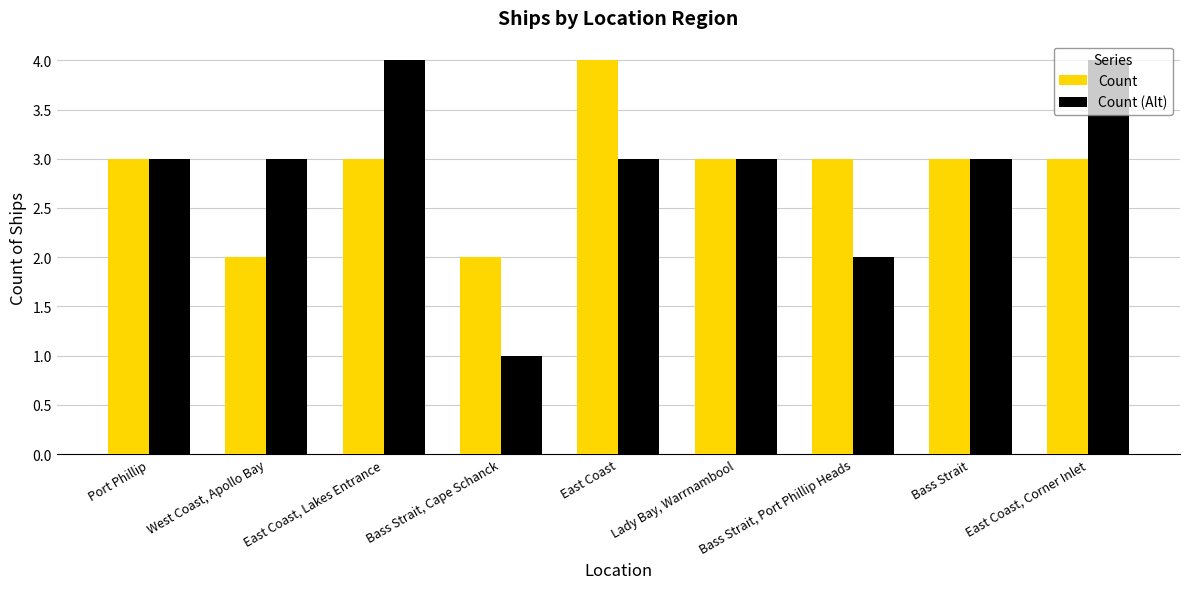

How many distinct data groups are displayed?

2